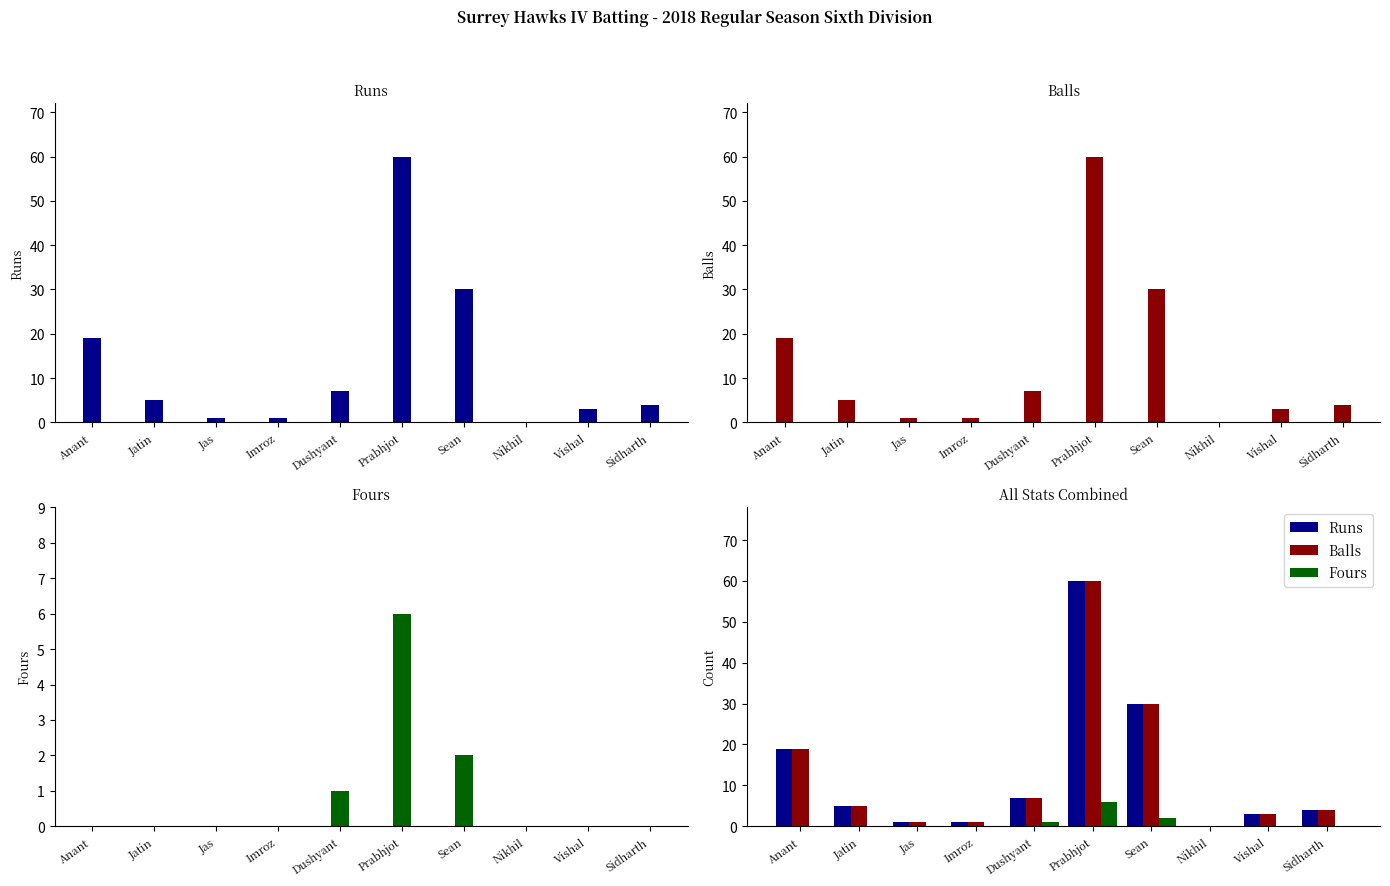

Reading left to right, transcribe all the data shown in this chart.

Runs: 19	5	1	1	7	60	30	0	3	4
Balls: 19	5	1	1	7	60	30	0	3	4
Fours: 0	0	0	0	1	6	2	0	0	0